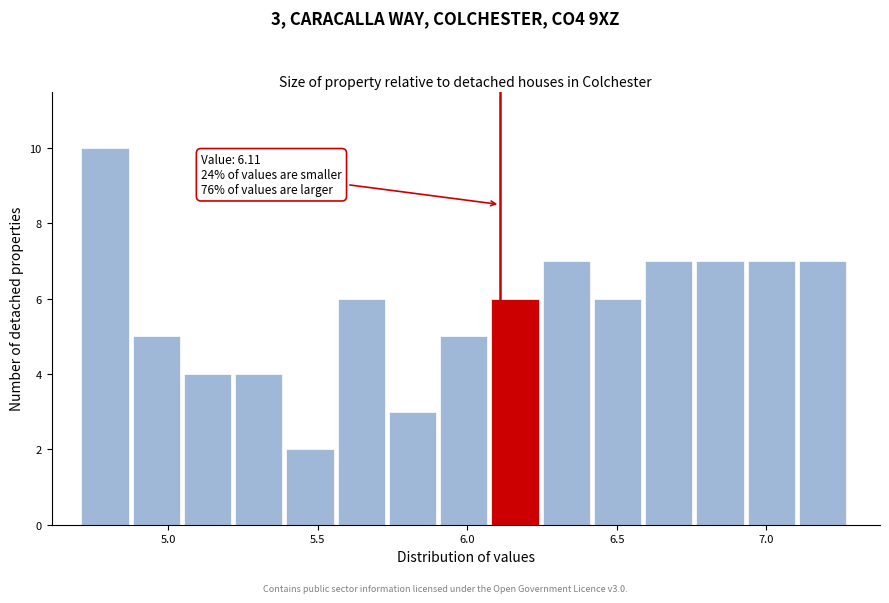

Read against the x-axis, roughly where is the centre of the tallest bar?

4.80